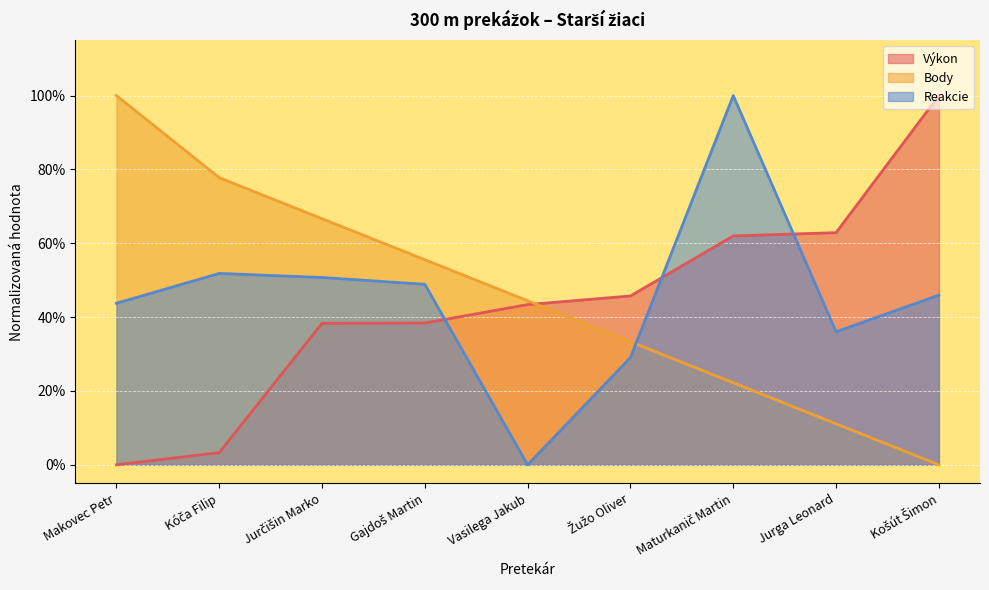

What are all the series names shown in the legend?

Výkon, Body, Reakcie